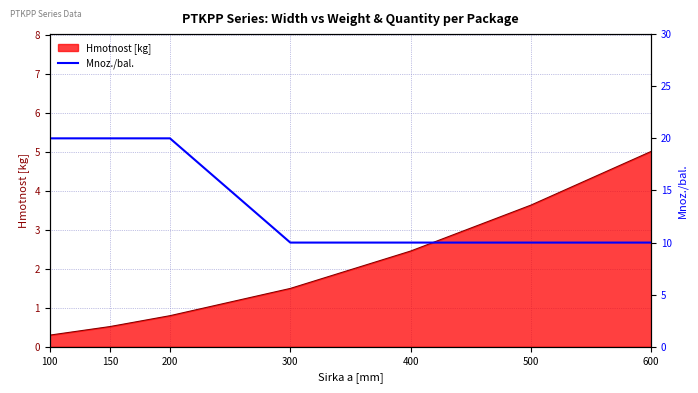

The chart shows a value of 16 at 500. True or false?

False